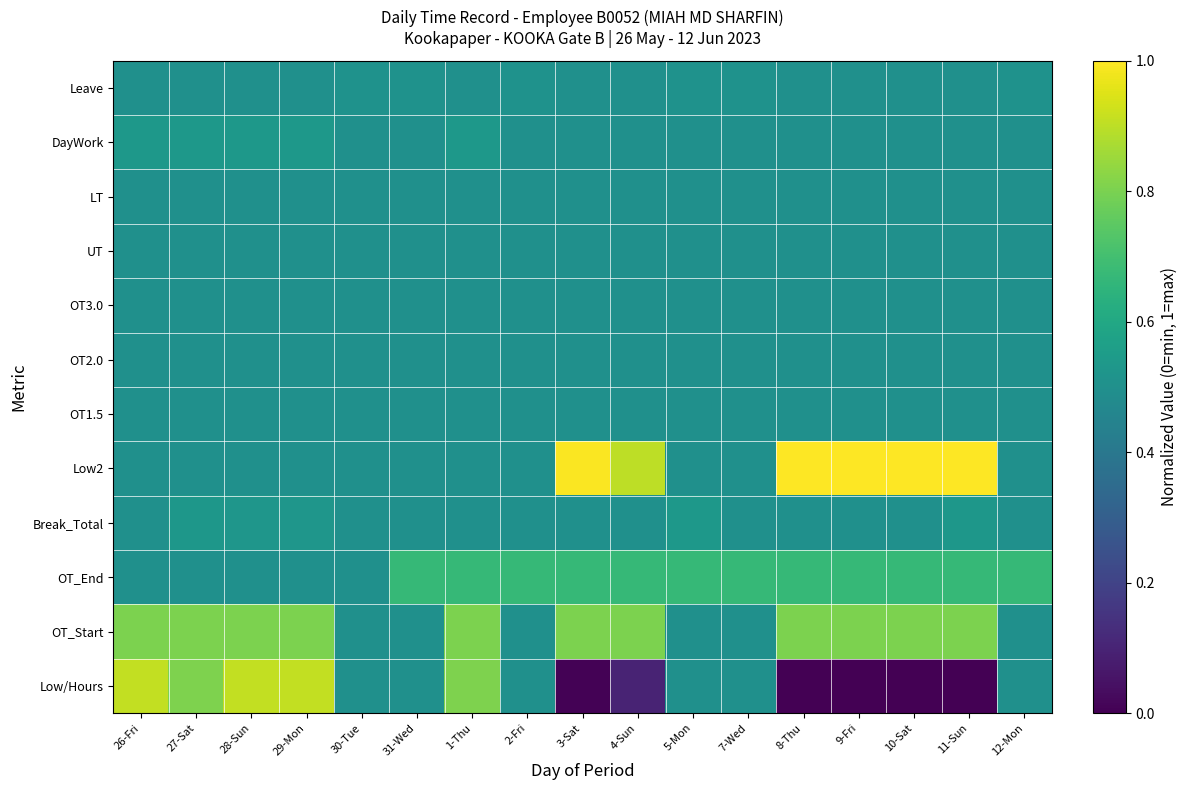

Rank the series at 30-Tue from highest to lowest value.

Leave, Low/Hours, OT_Start, OT_End, Break_Total, Low2, OT1.5, OT2.0, OT3.0, UT, LT, DayWork